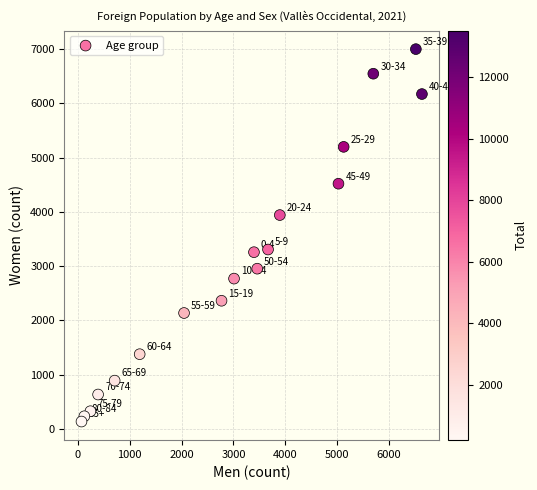

What is the range of Y values (max minus min)?

6863